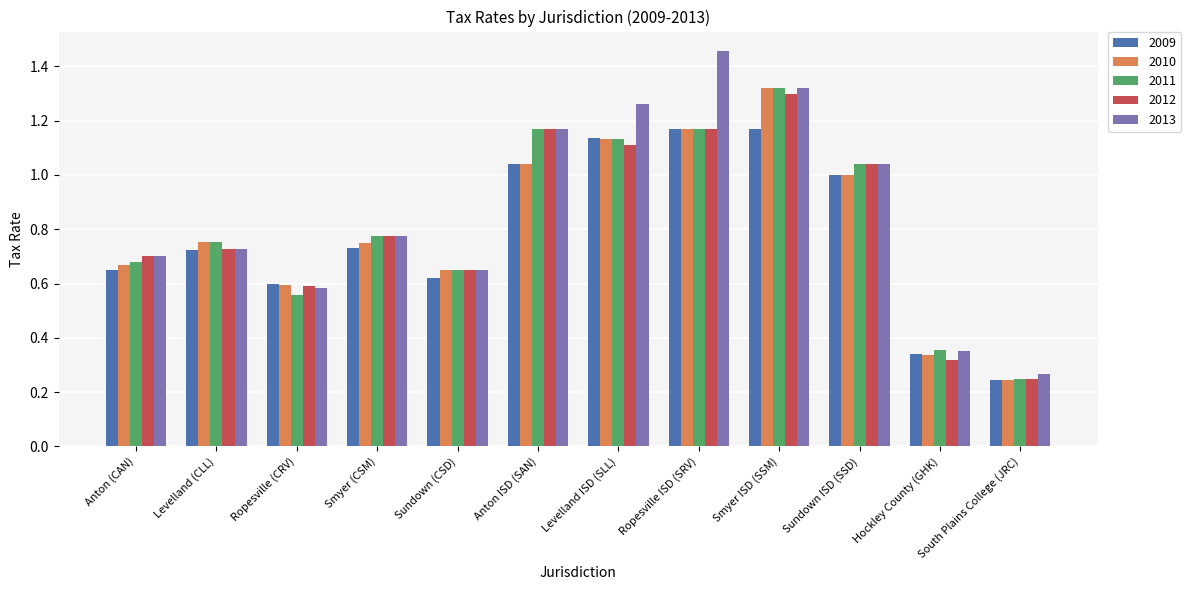

At which category is the sum across all series the highest?

Smyer ISD (SSM)